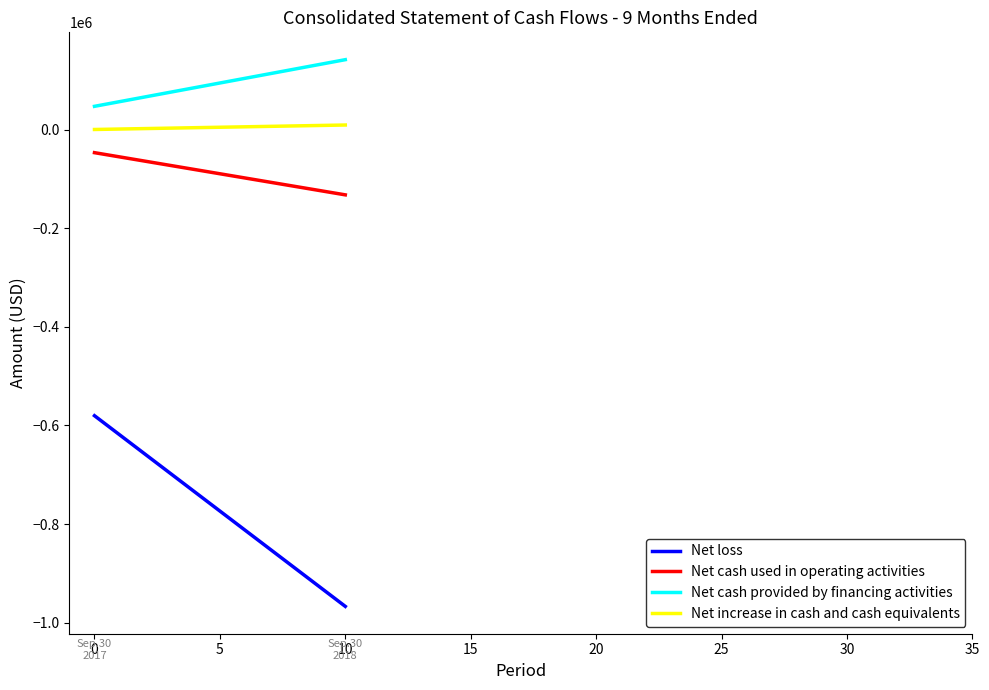

What is the sum of all Net increase in cash and cash equivalents values?

9165